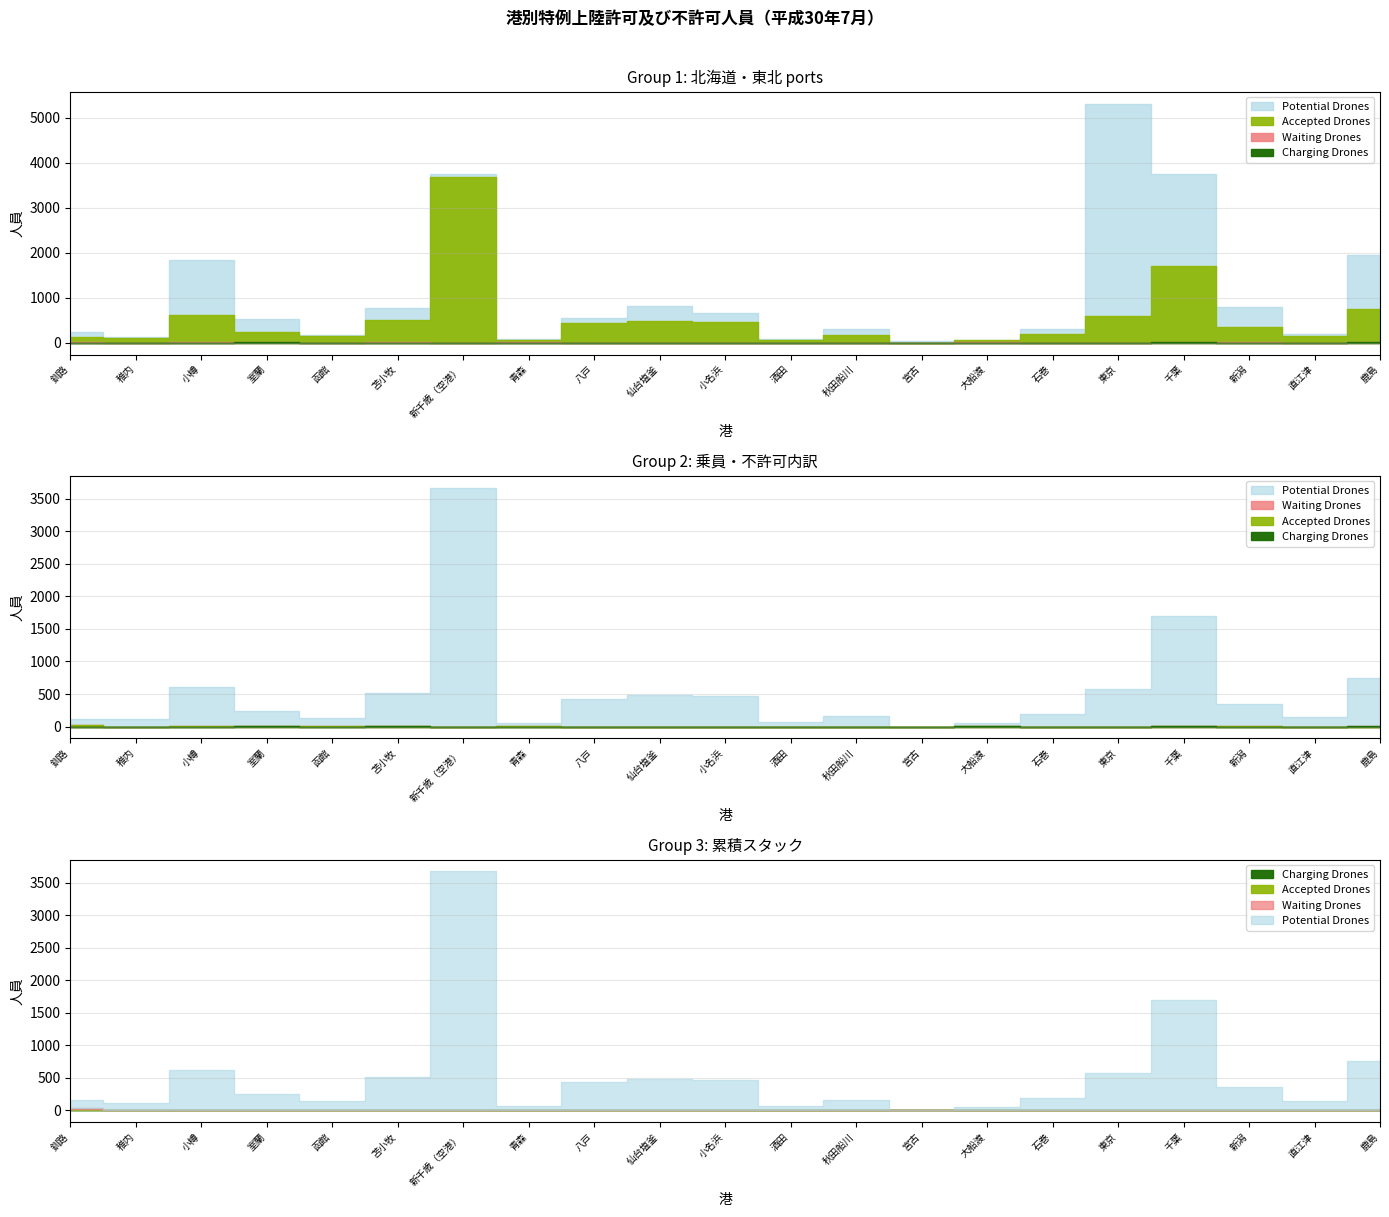

True or false: 不許可総数 and その他 cross at least once.

False